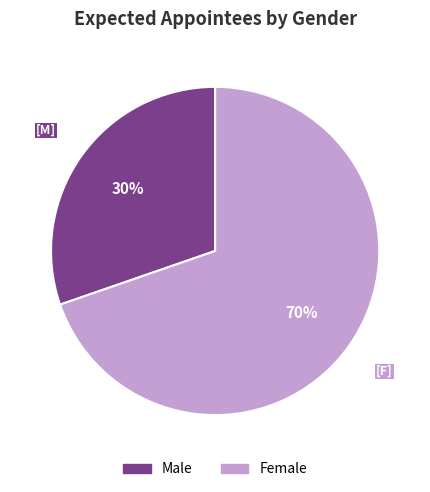

To the nearest percent, what is the combined percentage of Female and Male?

100%